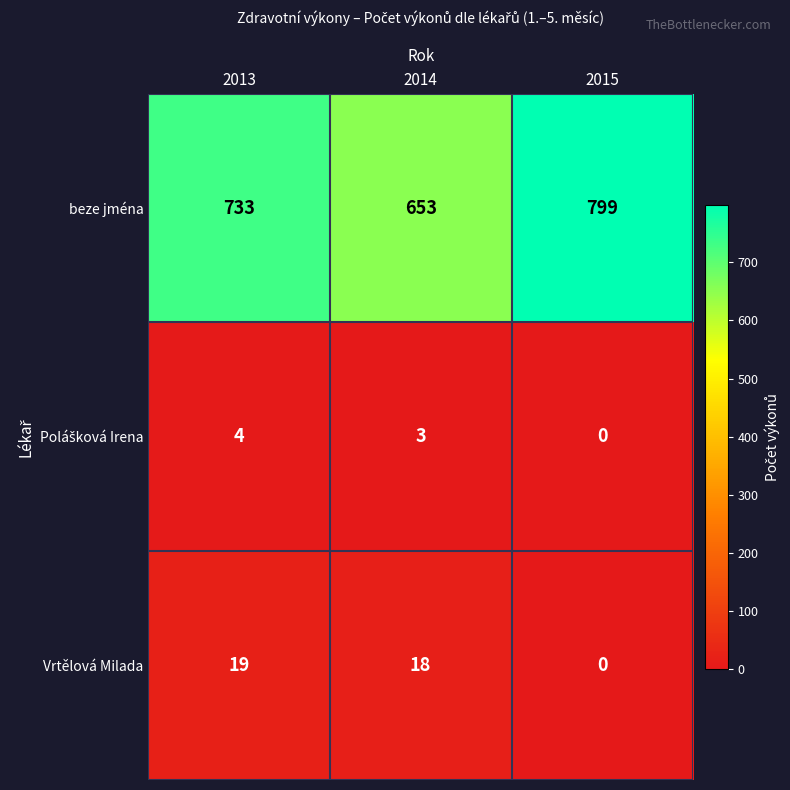

What is the sum of all beze jména values?

2185